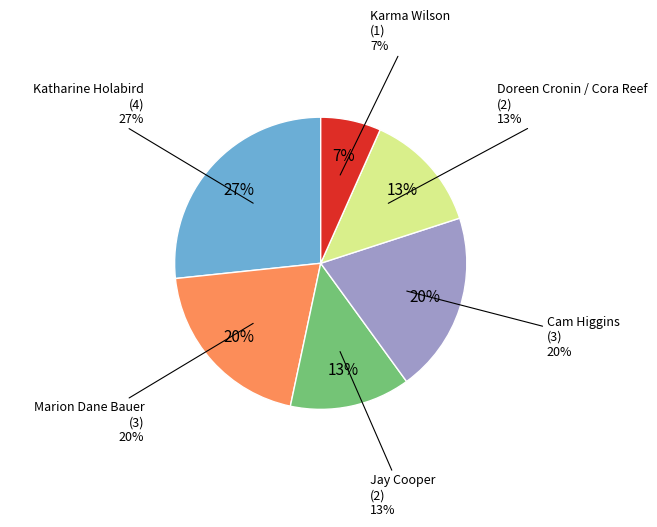

Which slice is the largest?

Katharine Holabird